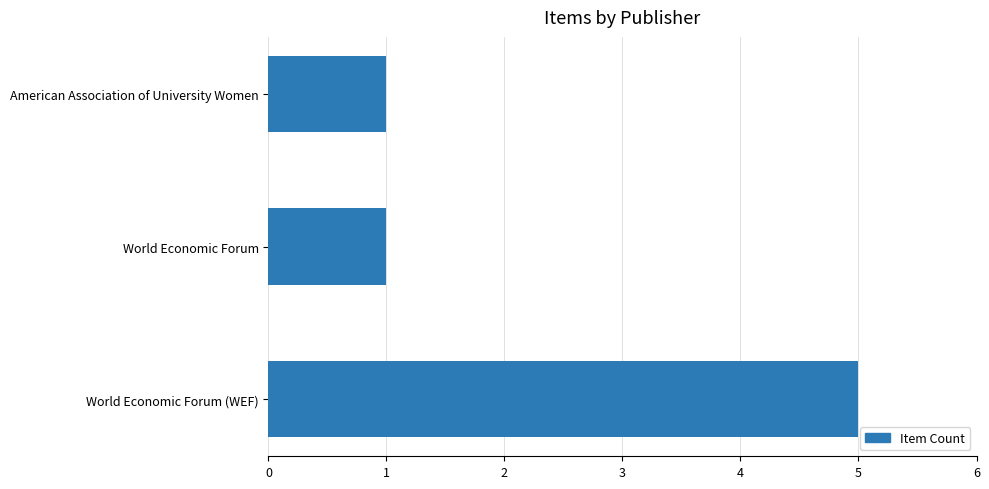

How many bars are there in total?

3